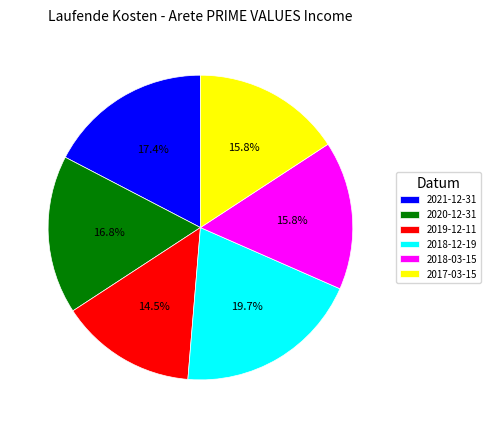

What is the ratio of the value at 2019-12-11 to the value at 2018-03-15?

0.9